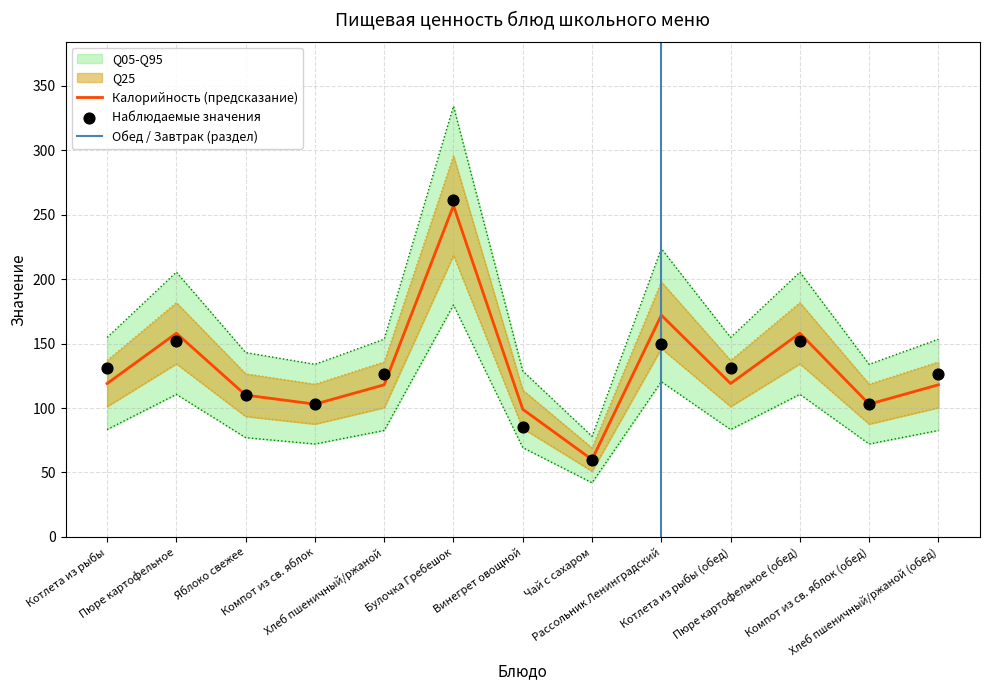

At which category is the sum across all series the highest?

Булочка Гребешок